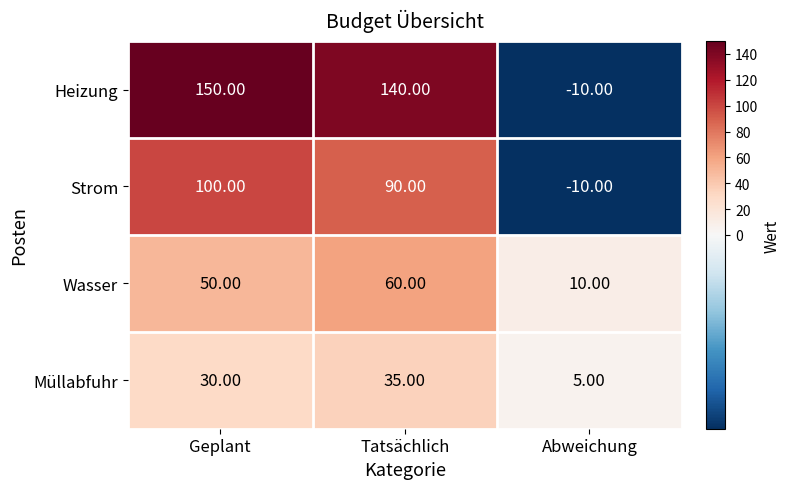

At which category does the chart reach its peak across all series?

Geplant